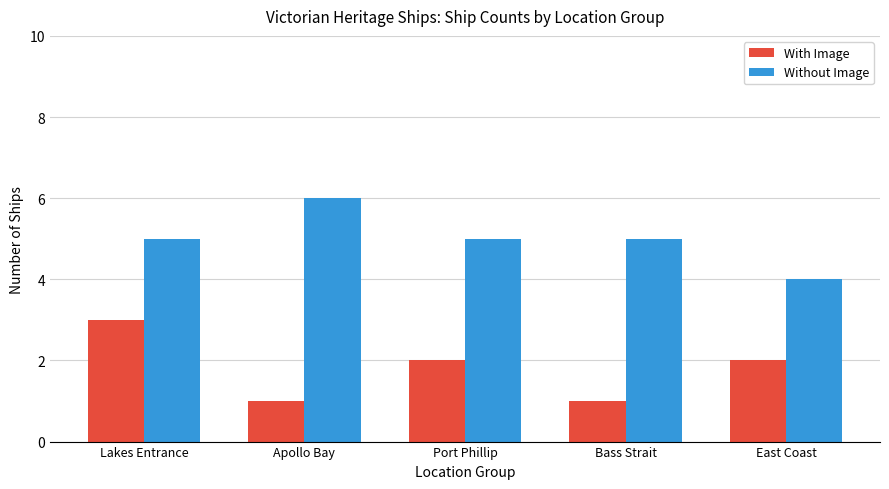

The value of With Image at Lakes Entrance is 3. True or false?

True